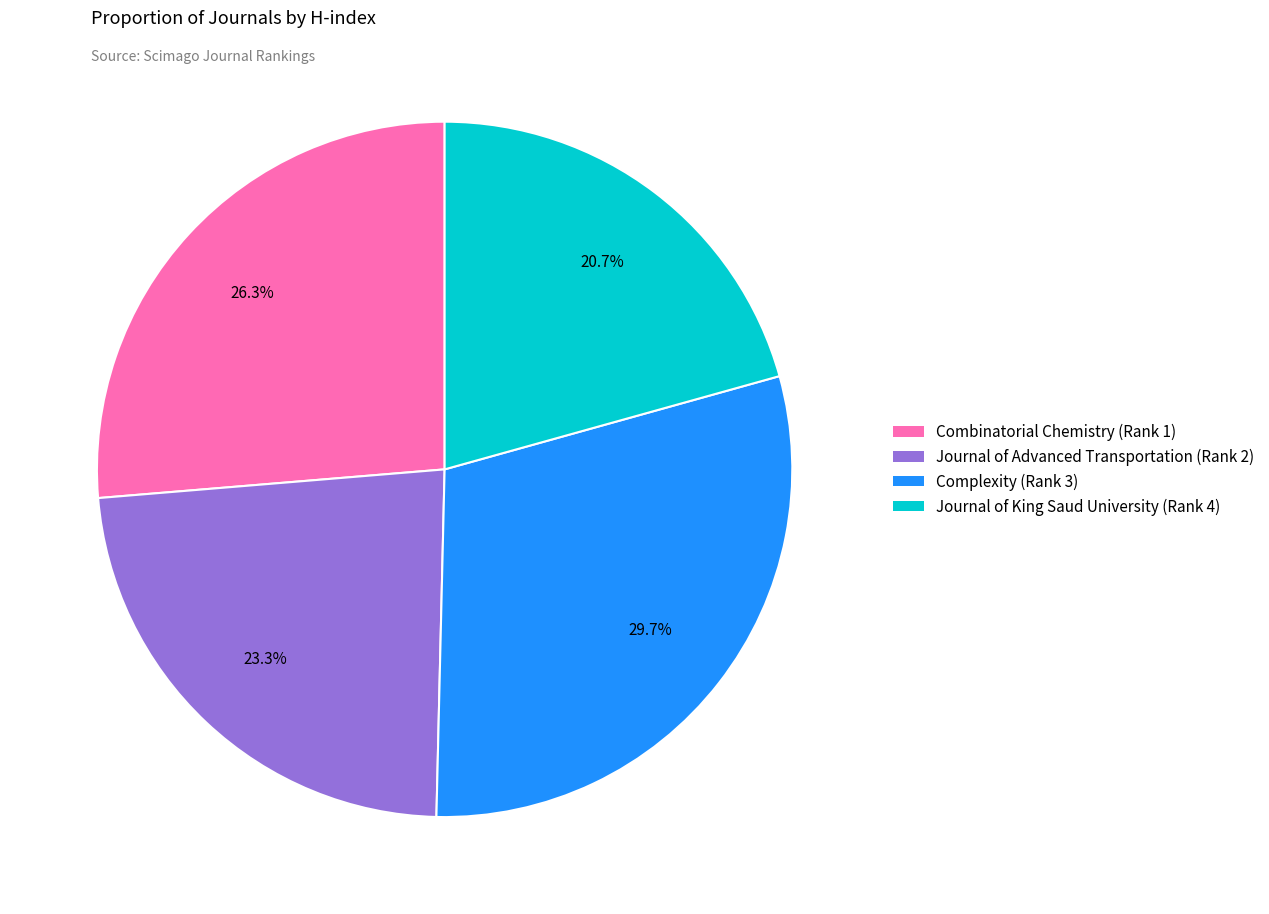

Is it true that Complexity (Rank 3) is 21% of the pie?

False